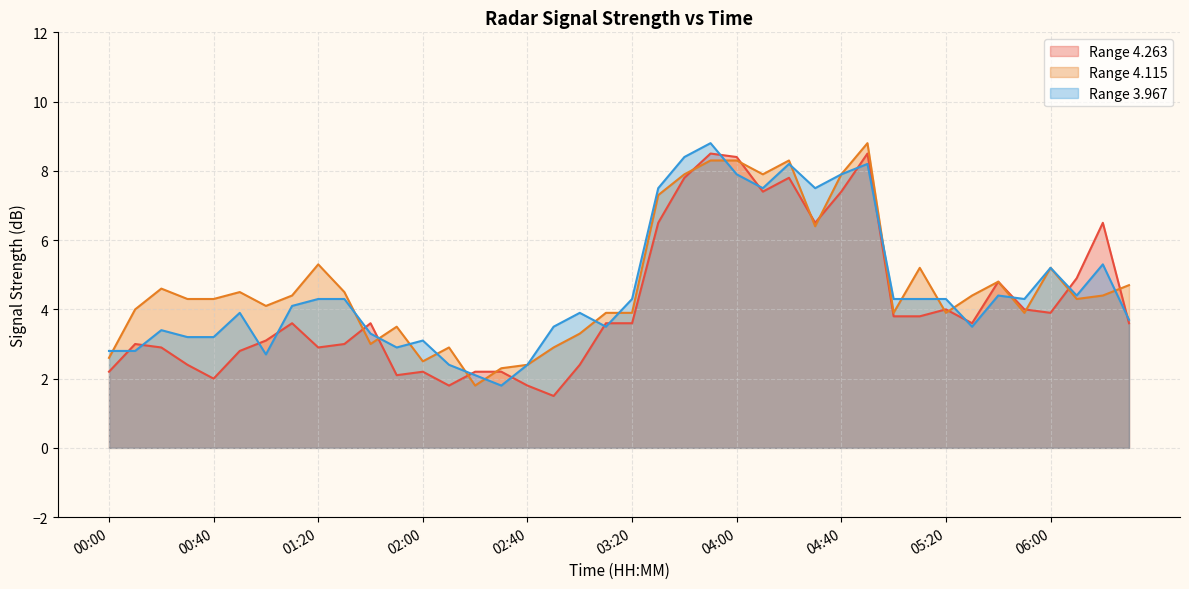

What is the difference between the highest and lowest values at 03:20?

0.7